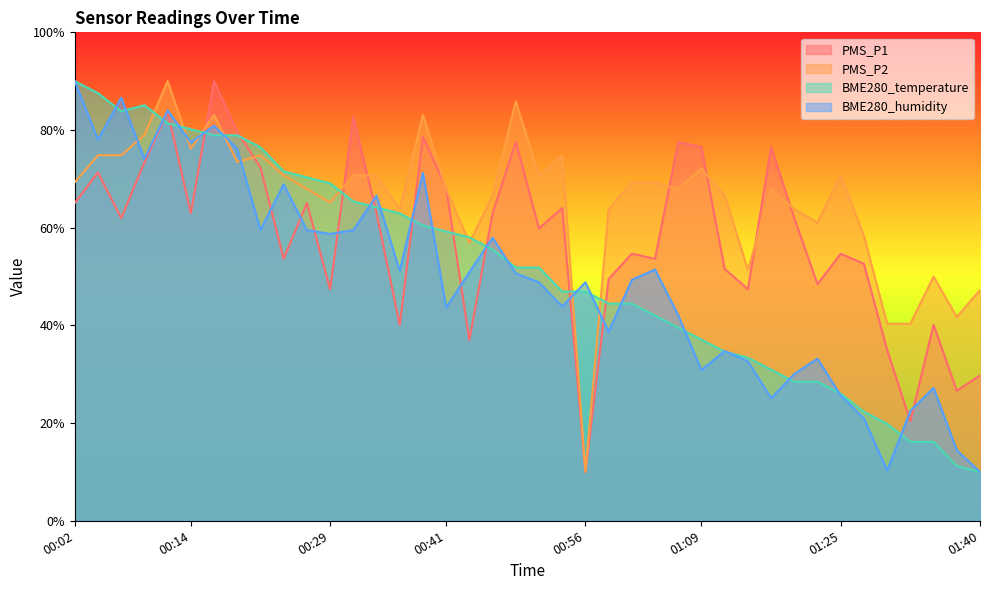

The value of PMS_P1 at 01:09 is 119.8. True or false?

False